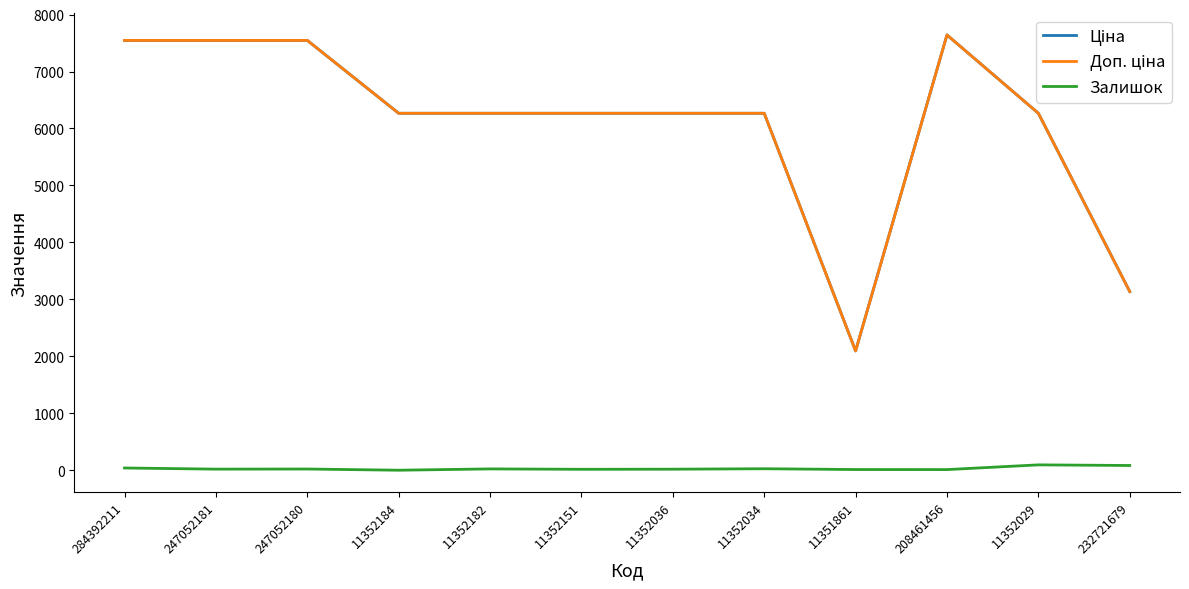

What is the greatest value displayed?

7641.9